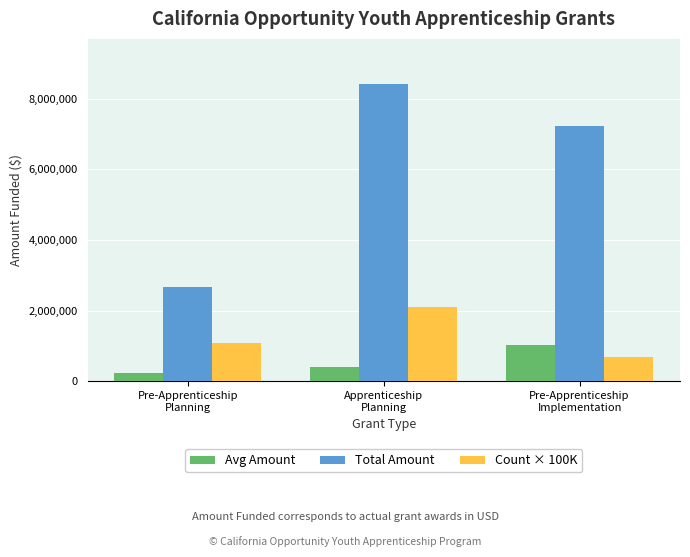

What is the sum of all Avg Amount values?

1675758.7